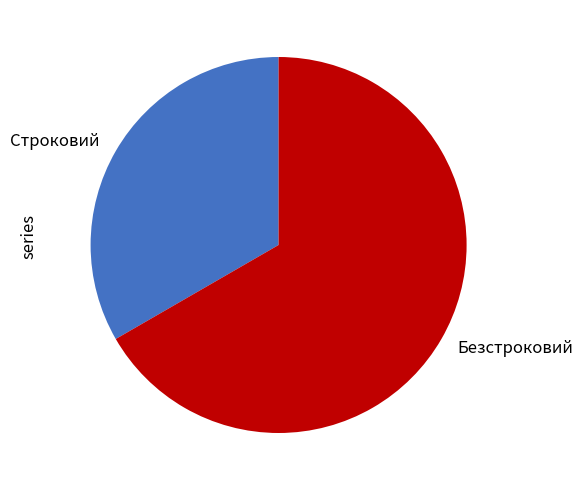

Combined, do Безстроковий and Строковий account for over 50%?

Yes